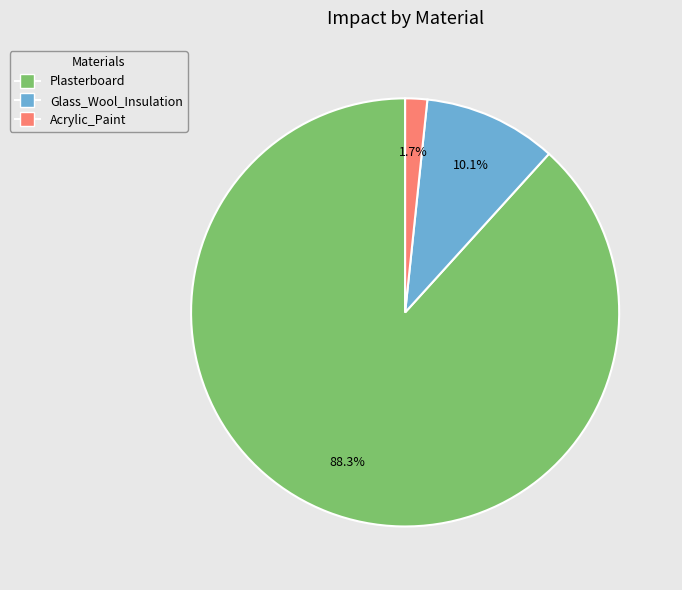

Which category accounts for the majority?

Plasterboard